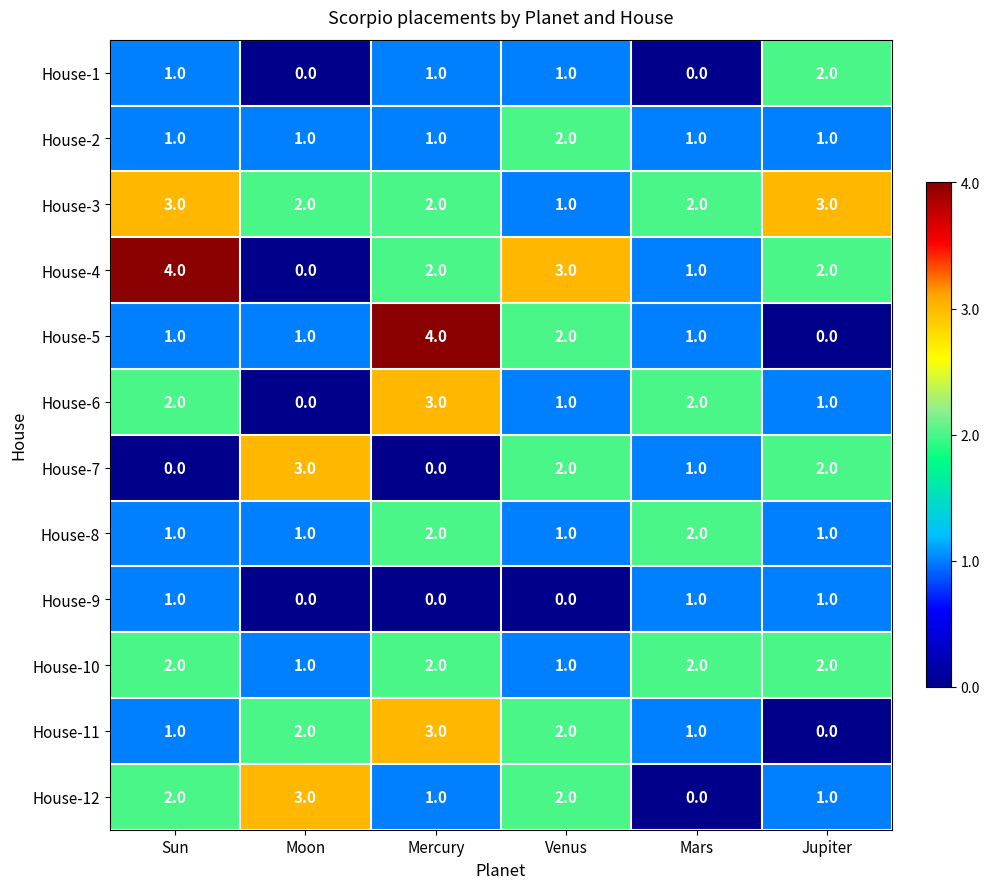

What is the difference between the maximum and minimum values in the House-11 series?

3